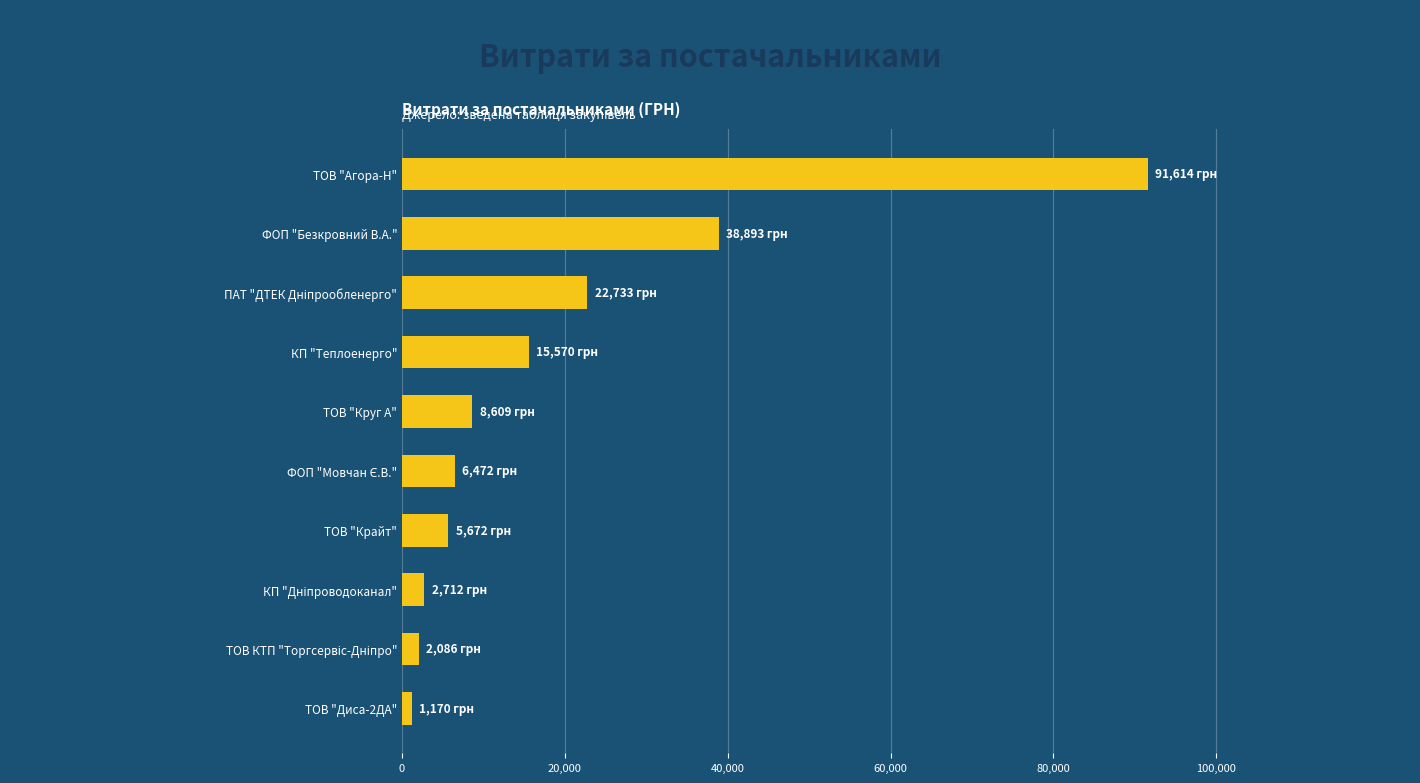

Which has a higher value, ТОВ "Круг А" or ФОП "Безкровний В.А."?

ФОП "Безкровний В.А."